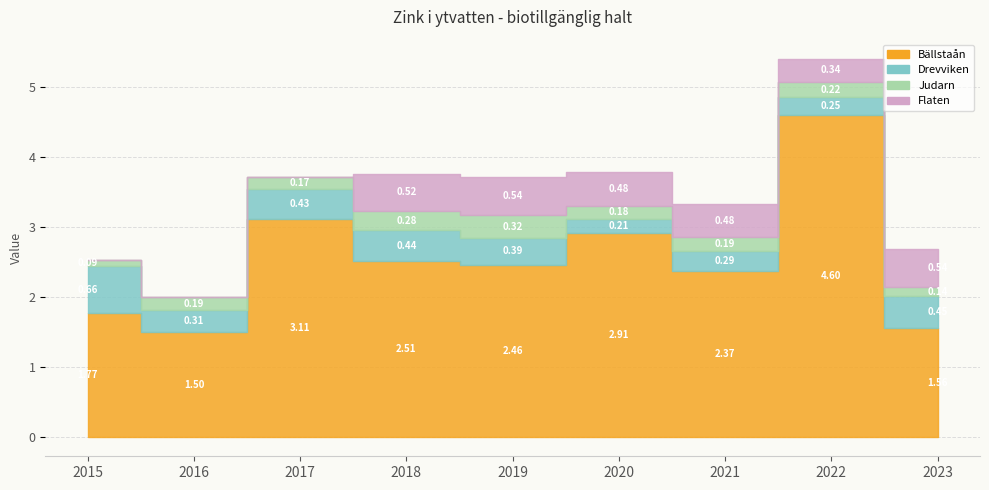

What is the average value of the Bällstaån series?

2.5